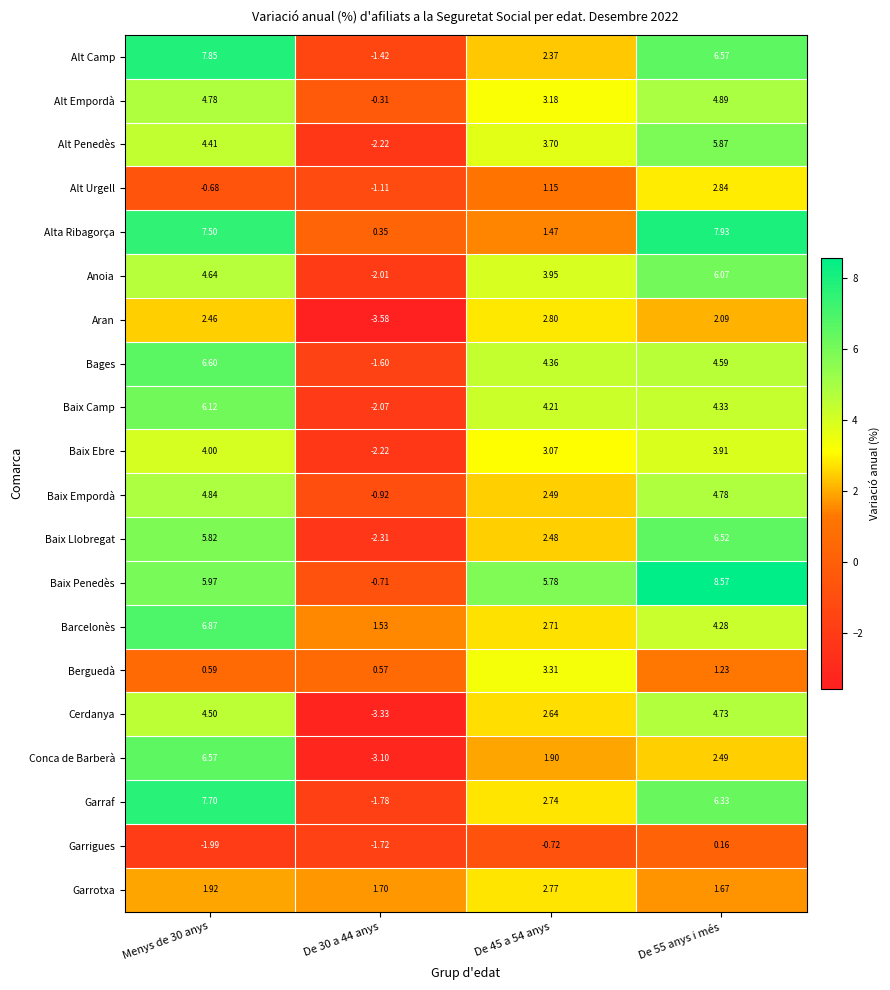

Which series has the widest spread of values?

Conca de Barberà